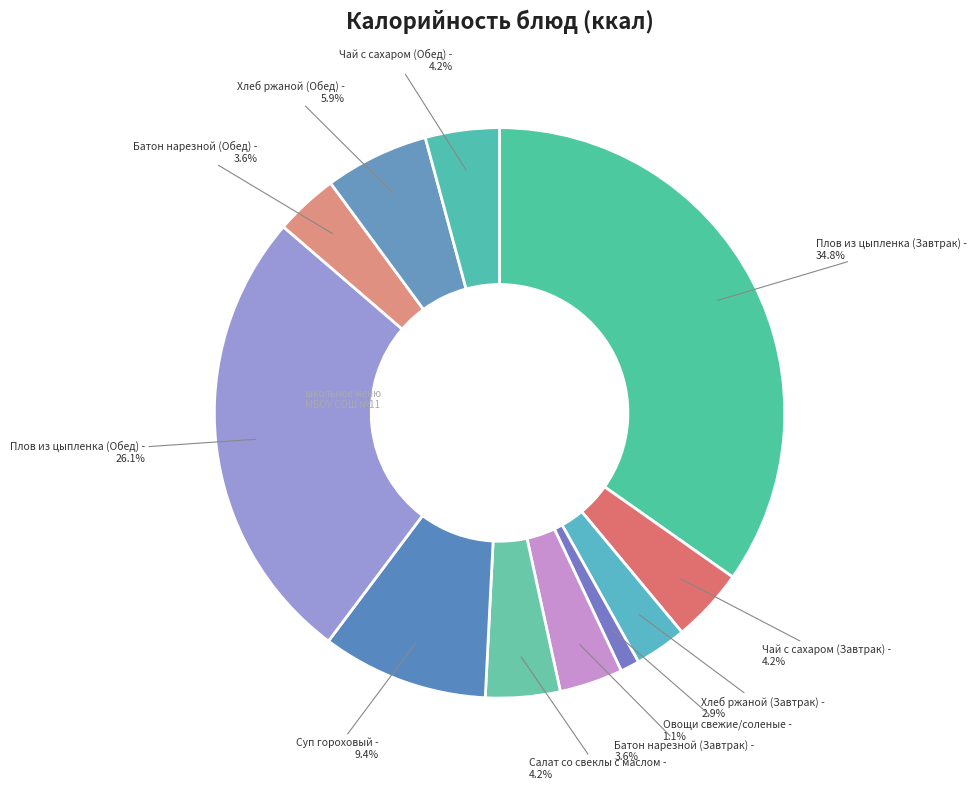

Is there a majority slice in this chart?

No